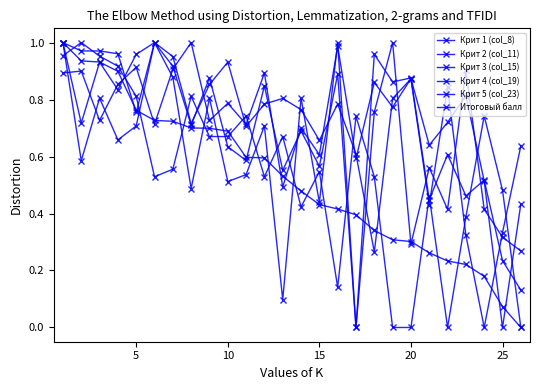

What is the difference between the maximum and minimum values in the Крит 3 (col_15) series?

1.0